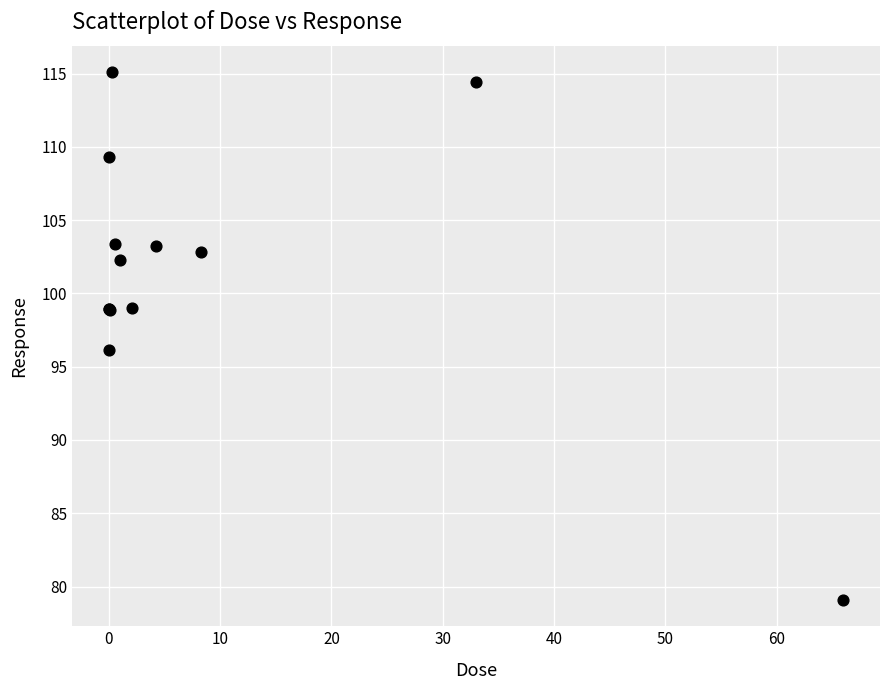

What Y value in the scatter plot is closest to 97?

96.2